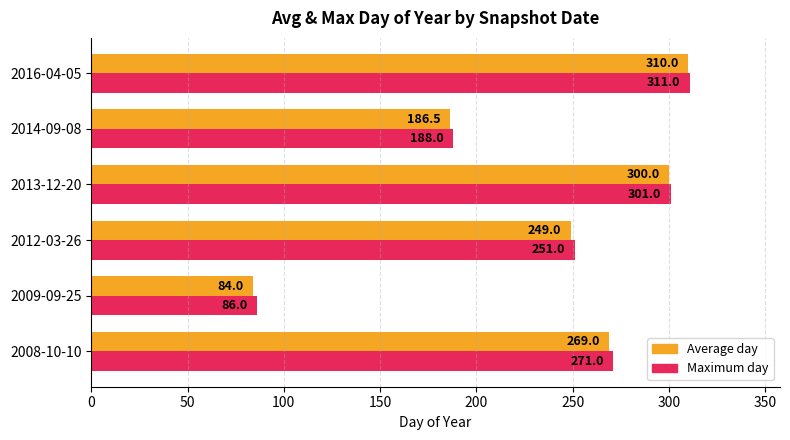

Which series has the largest range (max minus min)?

Average day